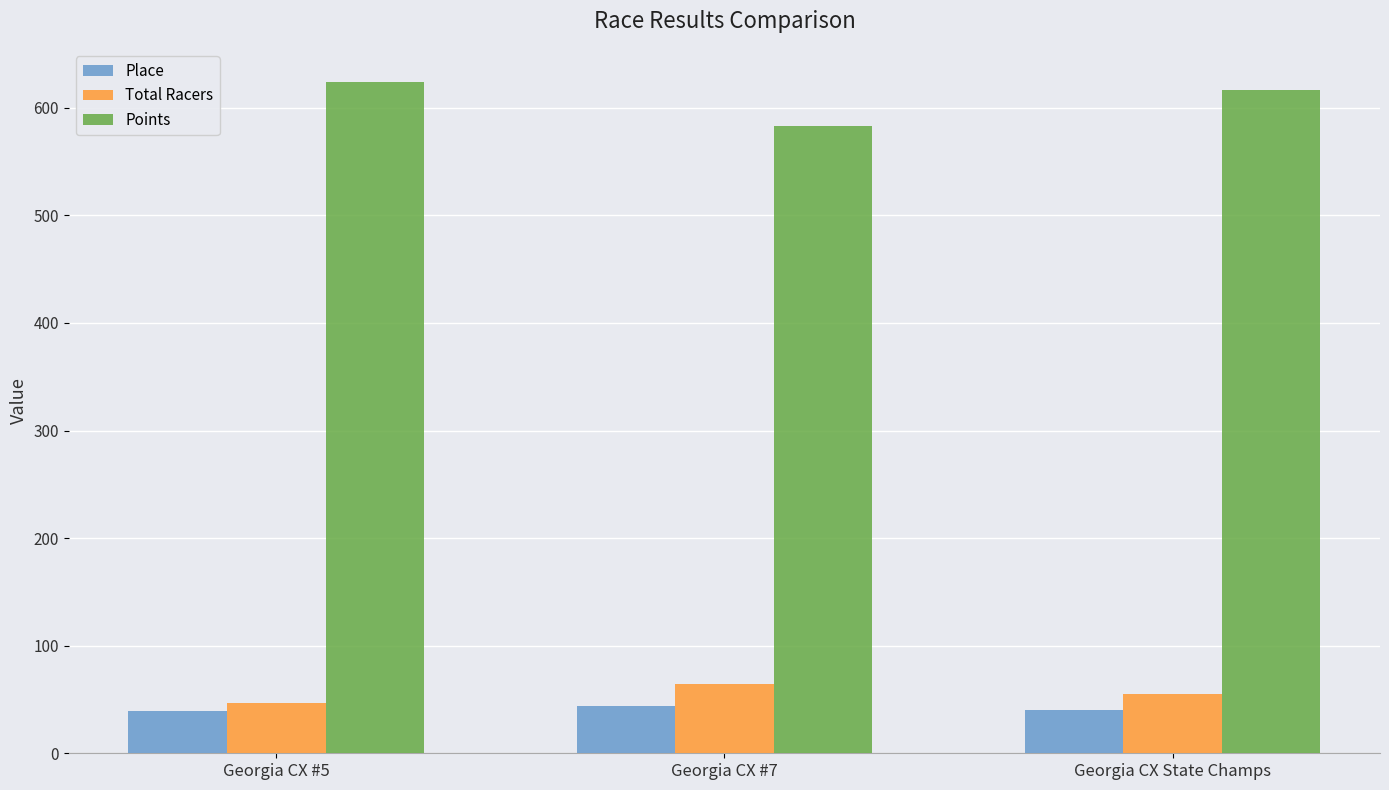

What is the difference between the maximum and minimum values in the Points series?

40.8